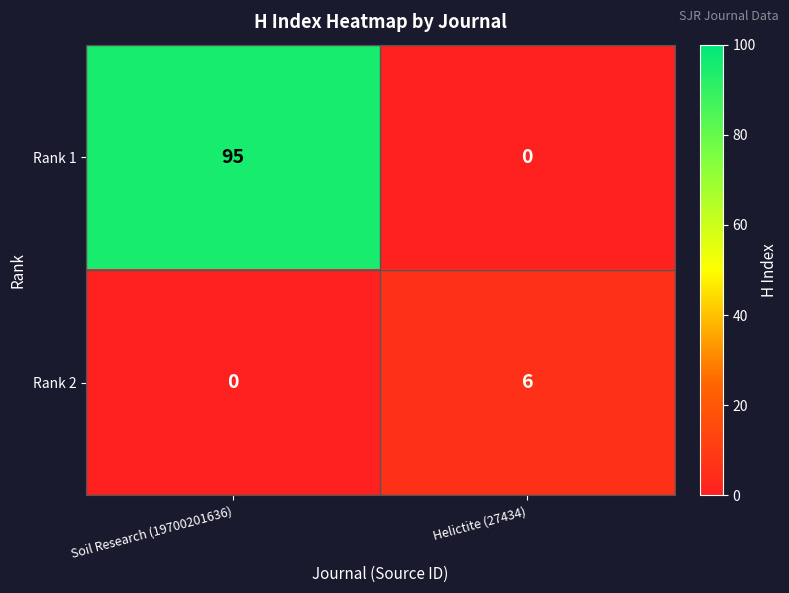

True or false: Rank 2 has a value of 8 at Helictite (27434).

False